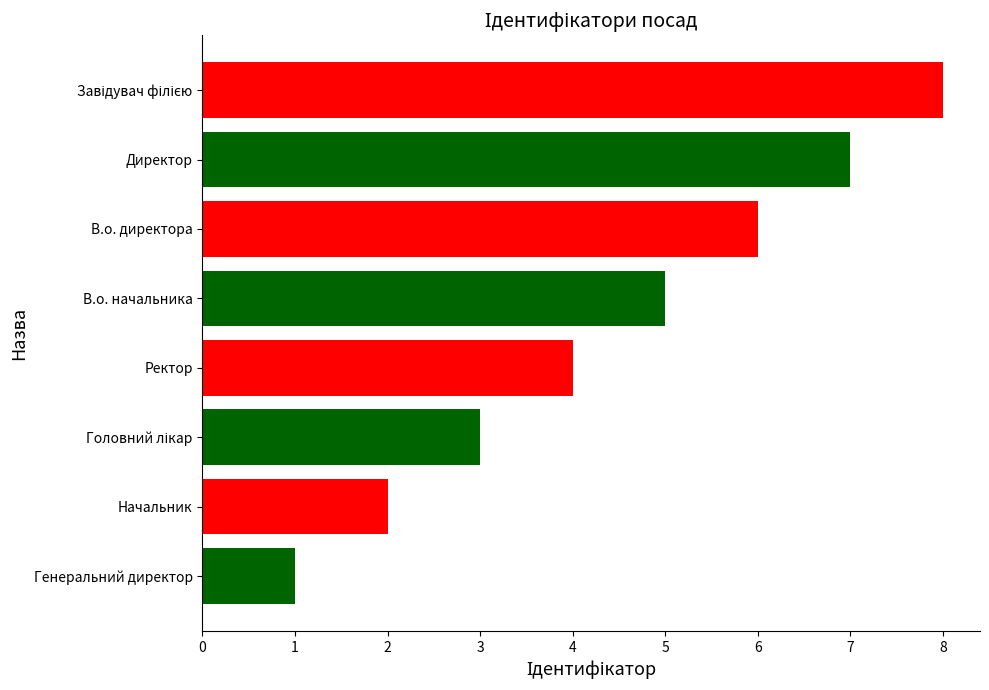

What is the smallest value displayed?

1